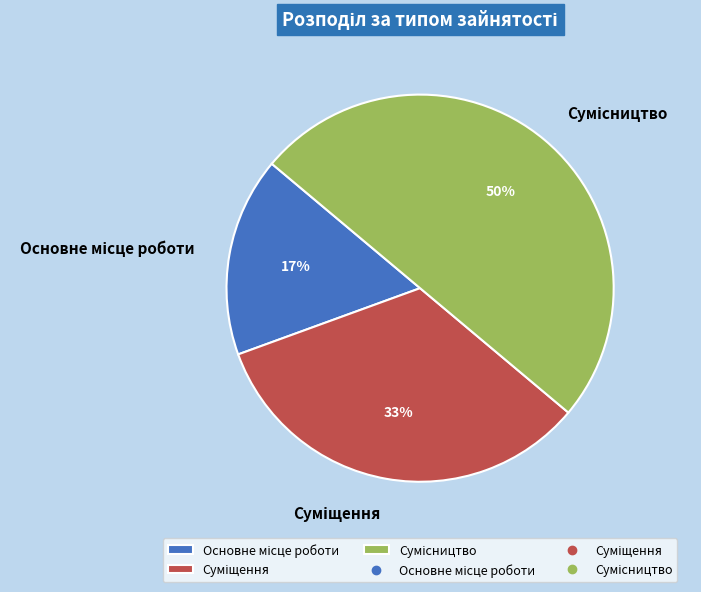

To the nearest percent, what is the average slice percentage?

33%